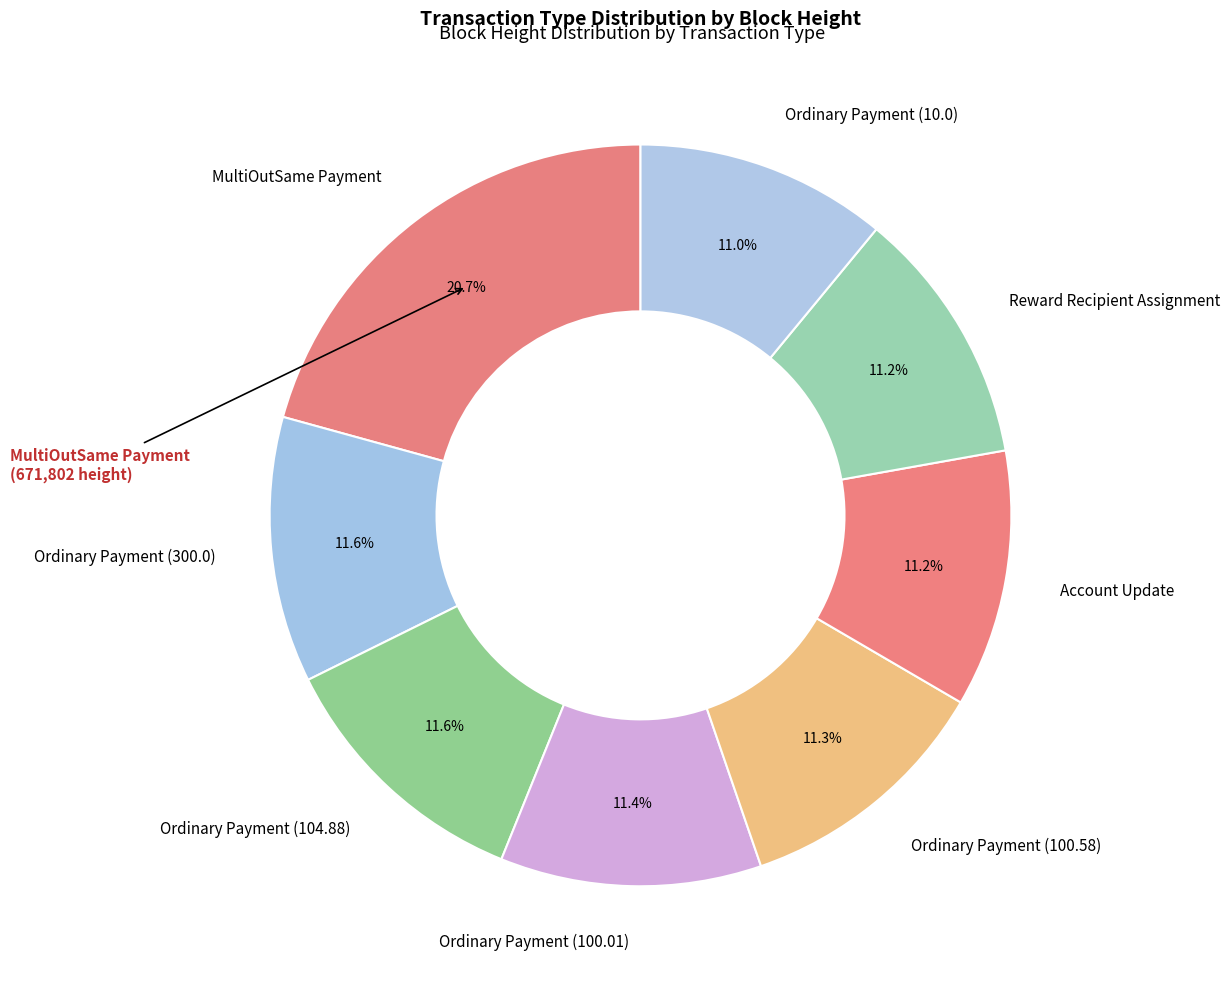

How many slices are in this pie chart?

8